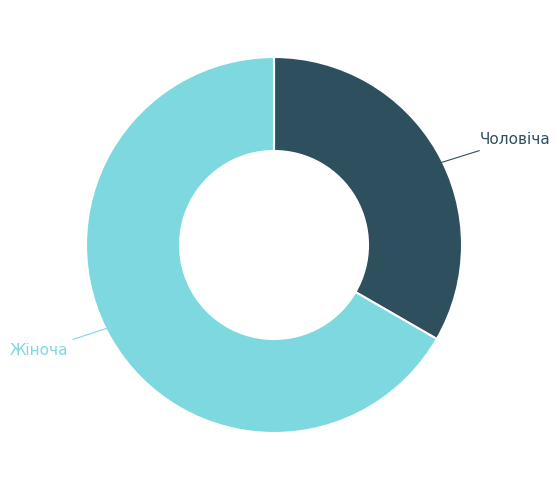

Is there a majority slice in this chart?

Yes